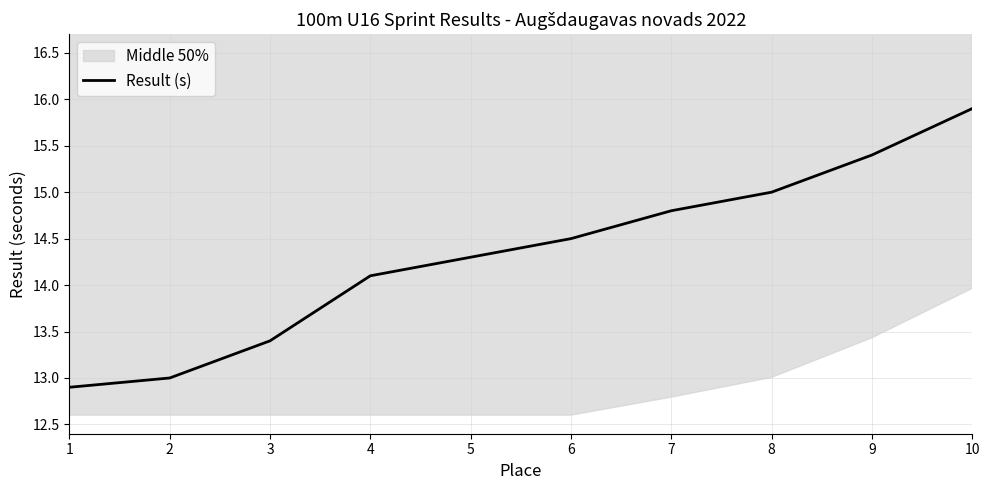

What is the sum of all values?

143.3